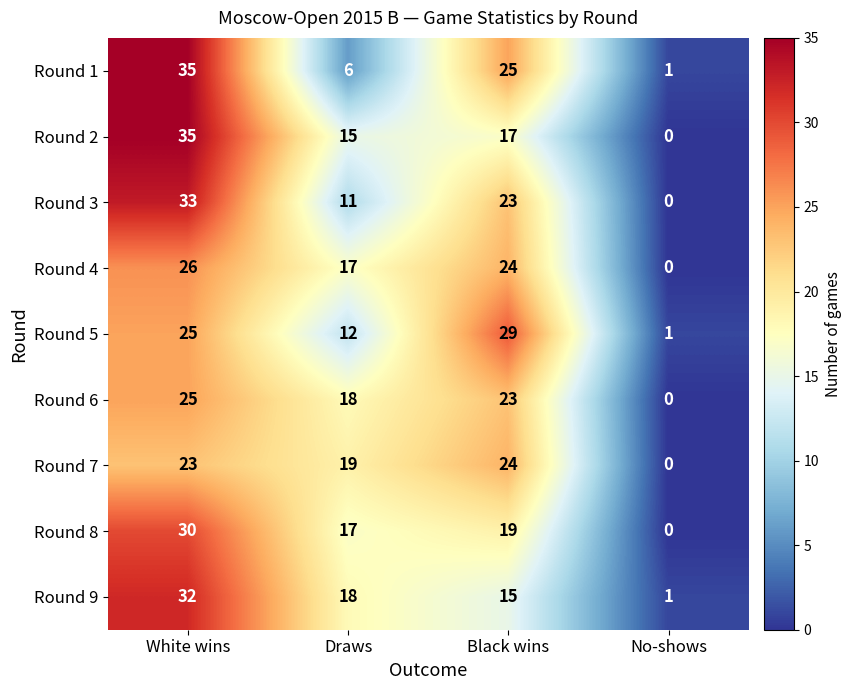

At which label does Round 8 reach its minimum?

No-shows